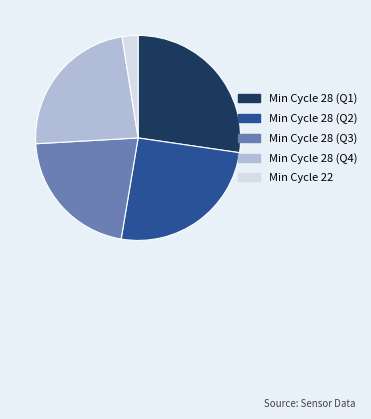

How many segments does this pie chart have?

5